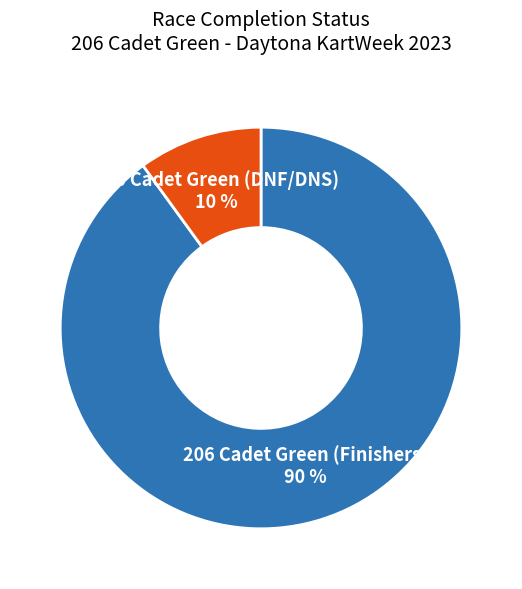

To the nearest percent, what is the difference between the largest and smallest slice percentages?

80%